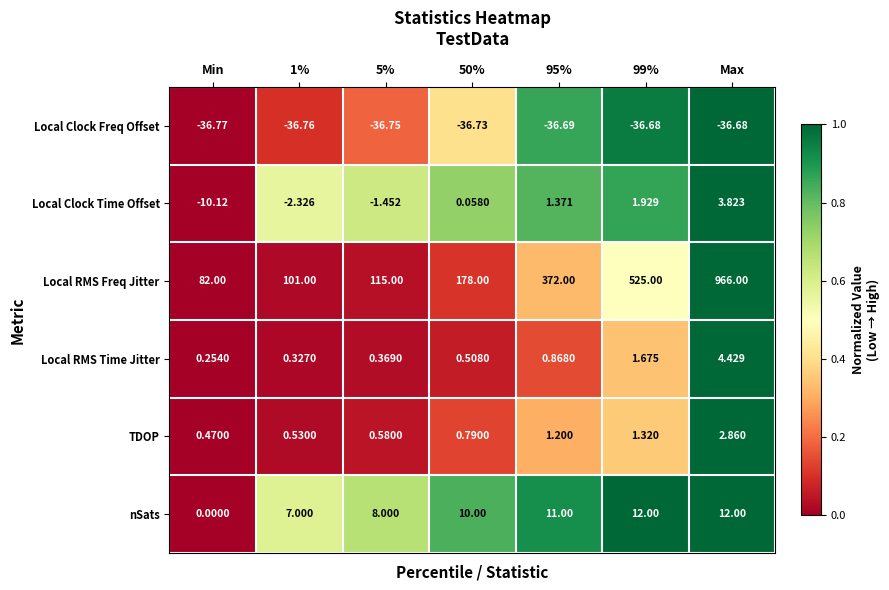

Which category has the lowest value in the Local Clock Time Offset series?

Min